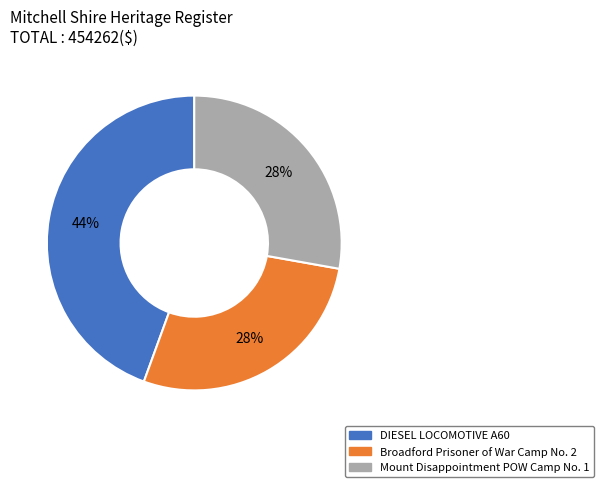

The Broadford Prisoner of War Camp No. 2 slice represents 28% of the pie. True or false?

True